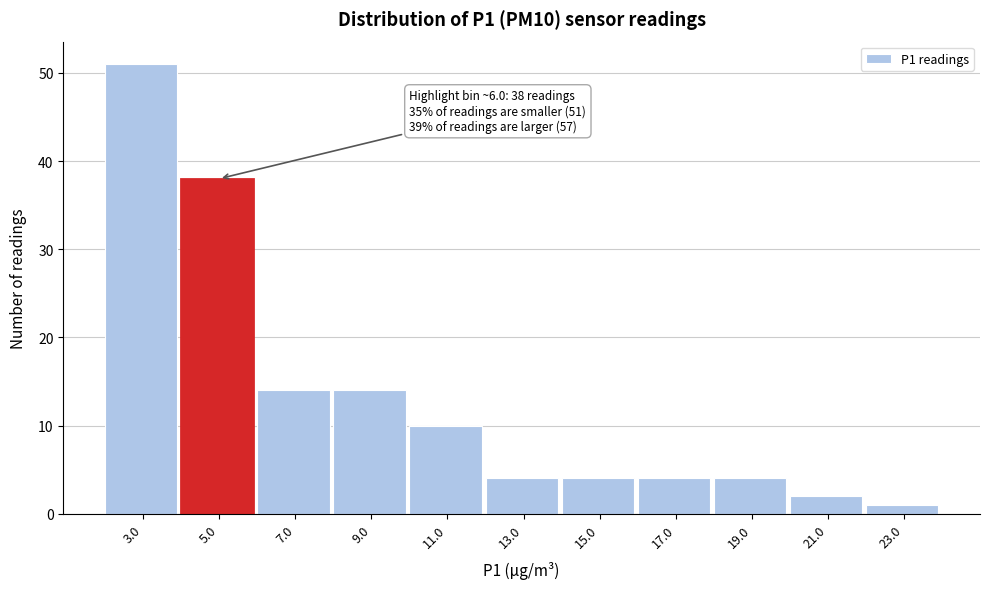

Reading left to right, what are all the values shown in this chart?

3.0=51	5.0=38	7.0=14	9.0=14	11.0=10	13.0=4	15.0=4	17.0=4	19.0=4	21.0=2	23.0=1